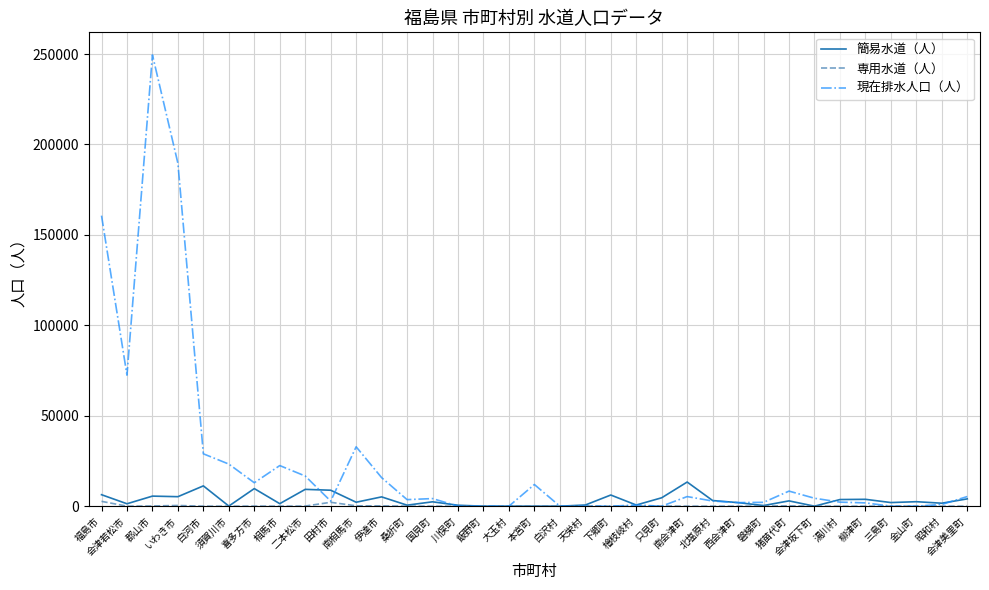

Which series has the largest range (max minus min)?

現在排水人口（人）